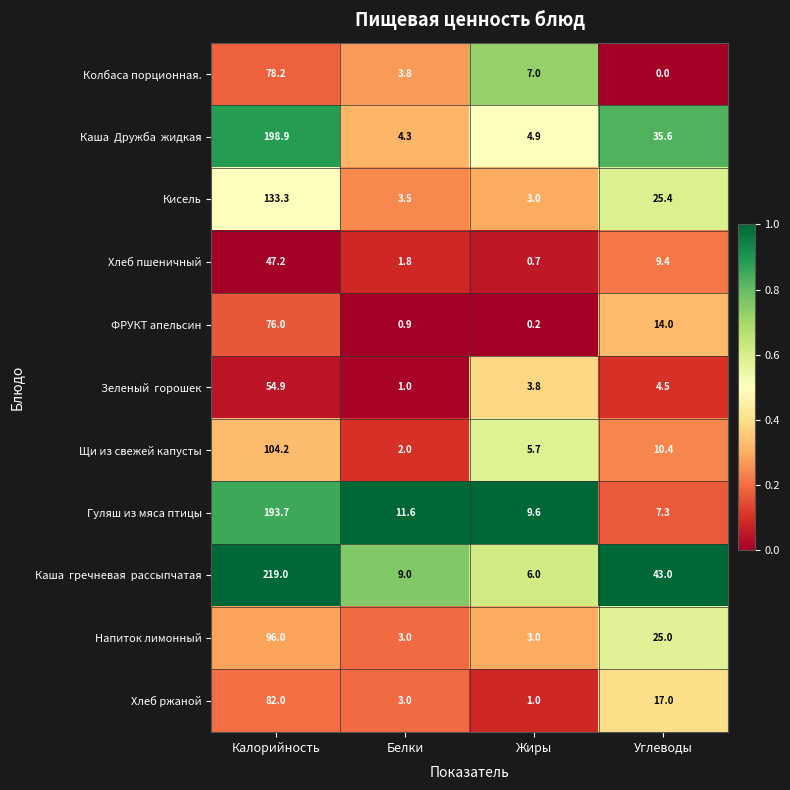

What is the approximate value of Хлеб ржаной at Калорийность?

82.0